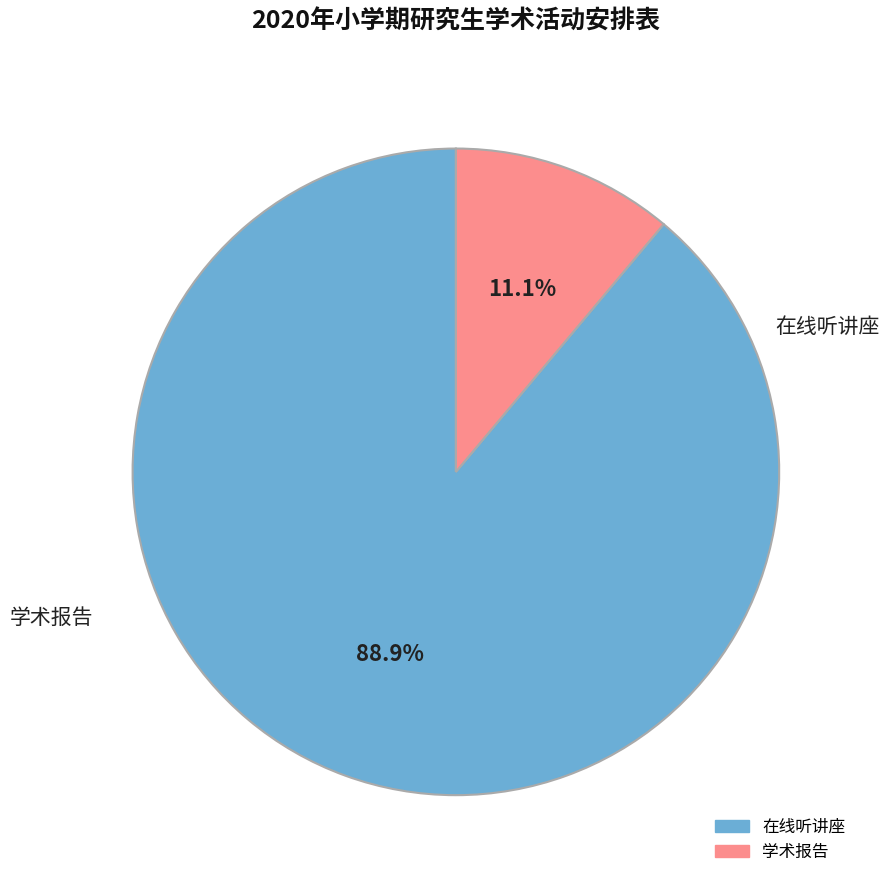

What is the change in value from 在线听讲座 to 学术报告?

-7